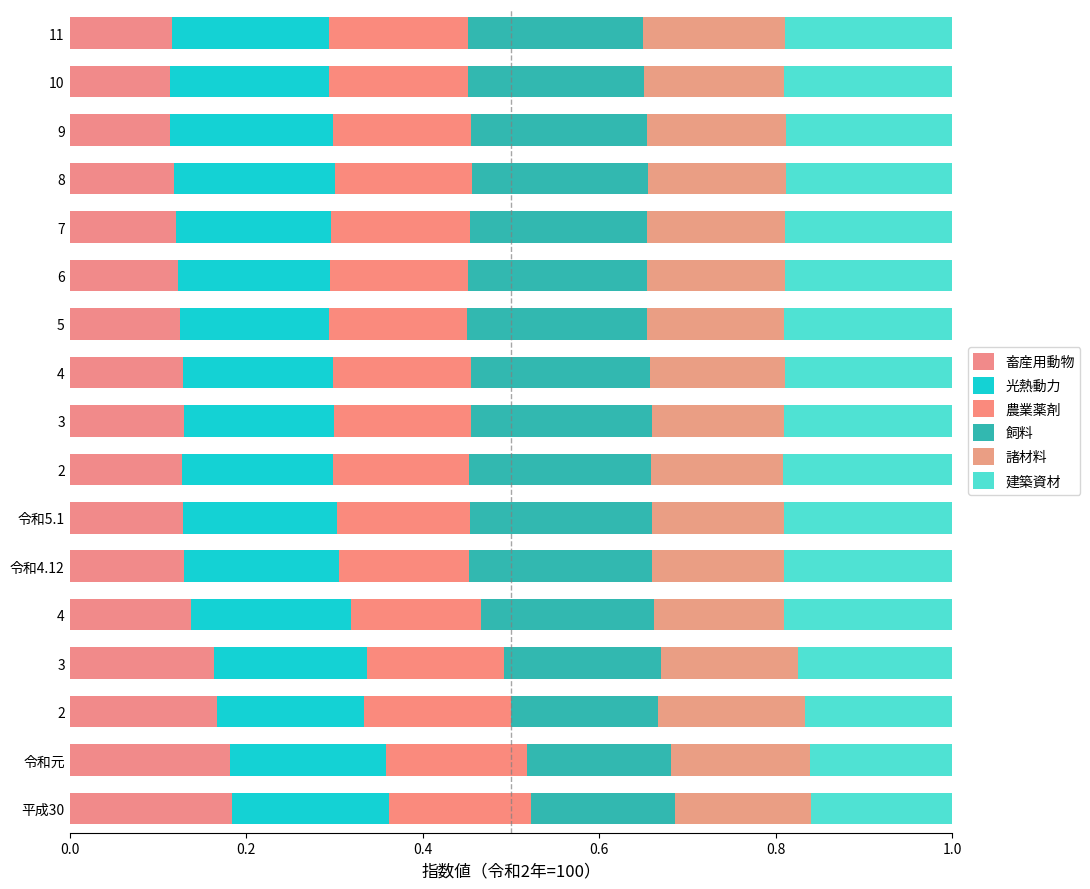

Count the number of data series in this chart.

6